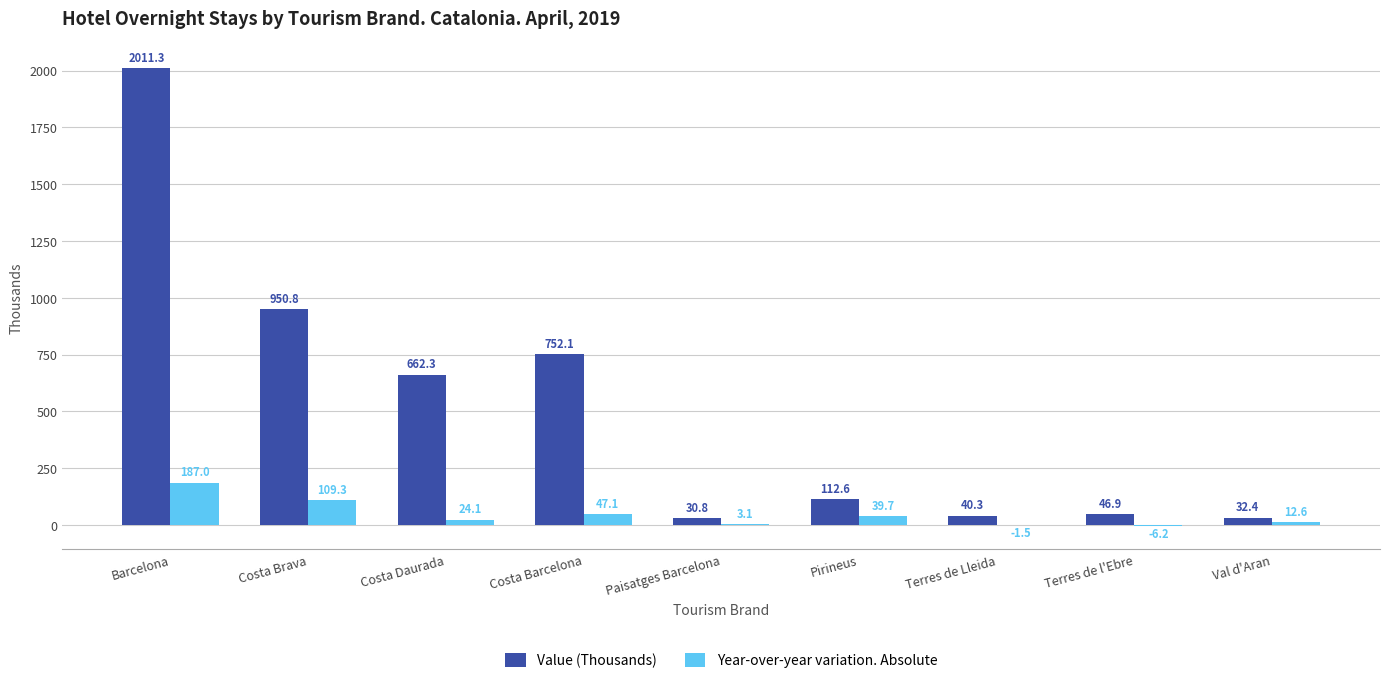

Which category has the highest value in the Year-over-year variation. Absolute series?

Barcelona